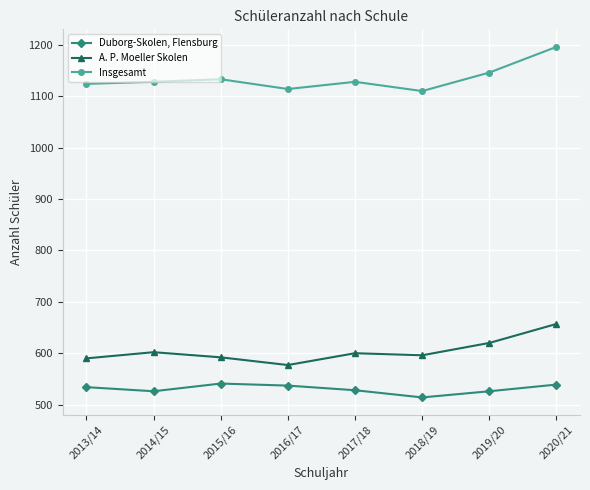

The Duborg-Skolen, Flensburg series shows 541 at 2015/16. True or false?

True